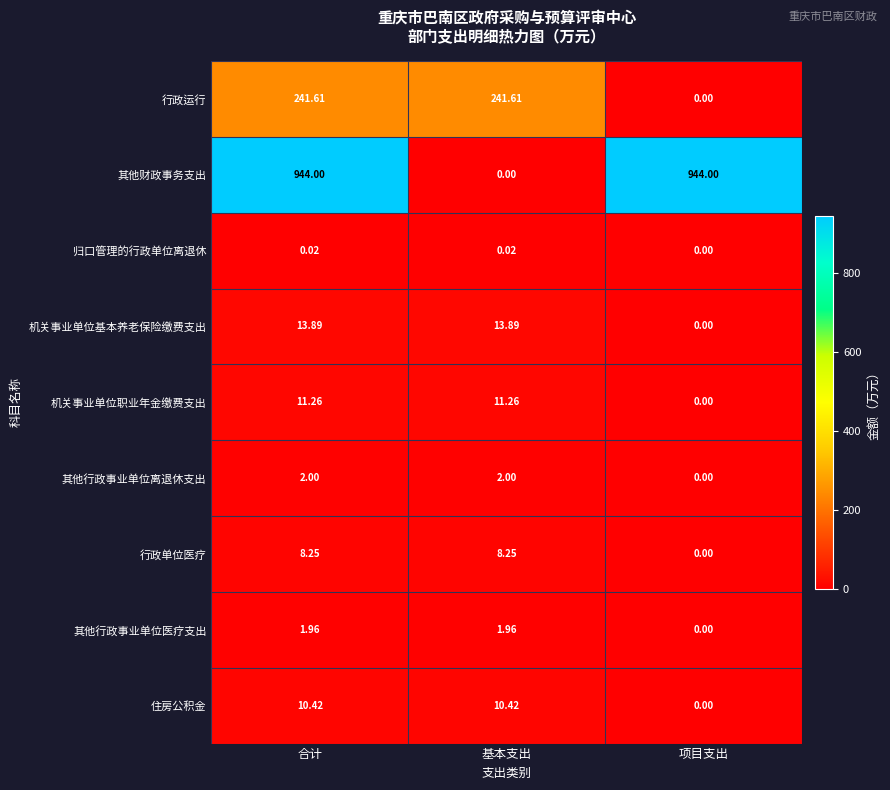

Which series has the widest spread of values?

其他财政事务支出